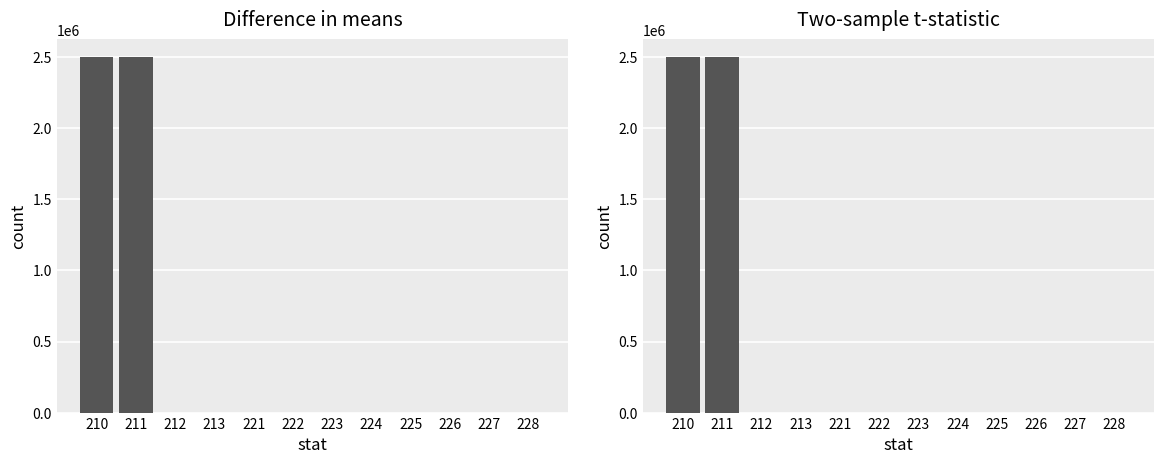

Between 226 and 222, which is larger?

226